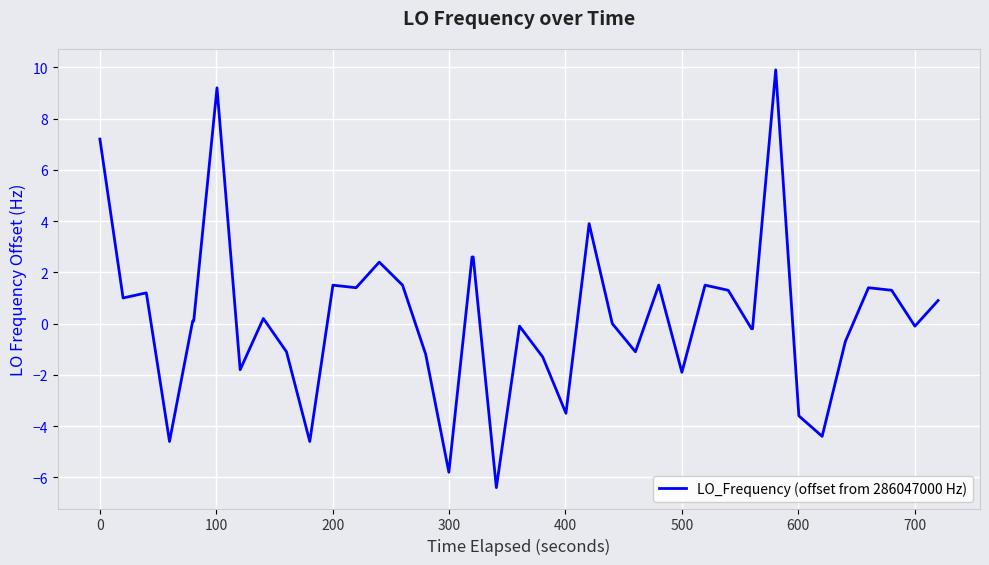

What is the maximum value shown in the chart?

9.9